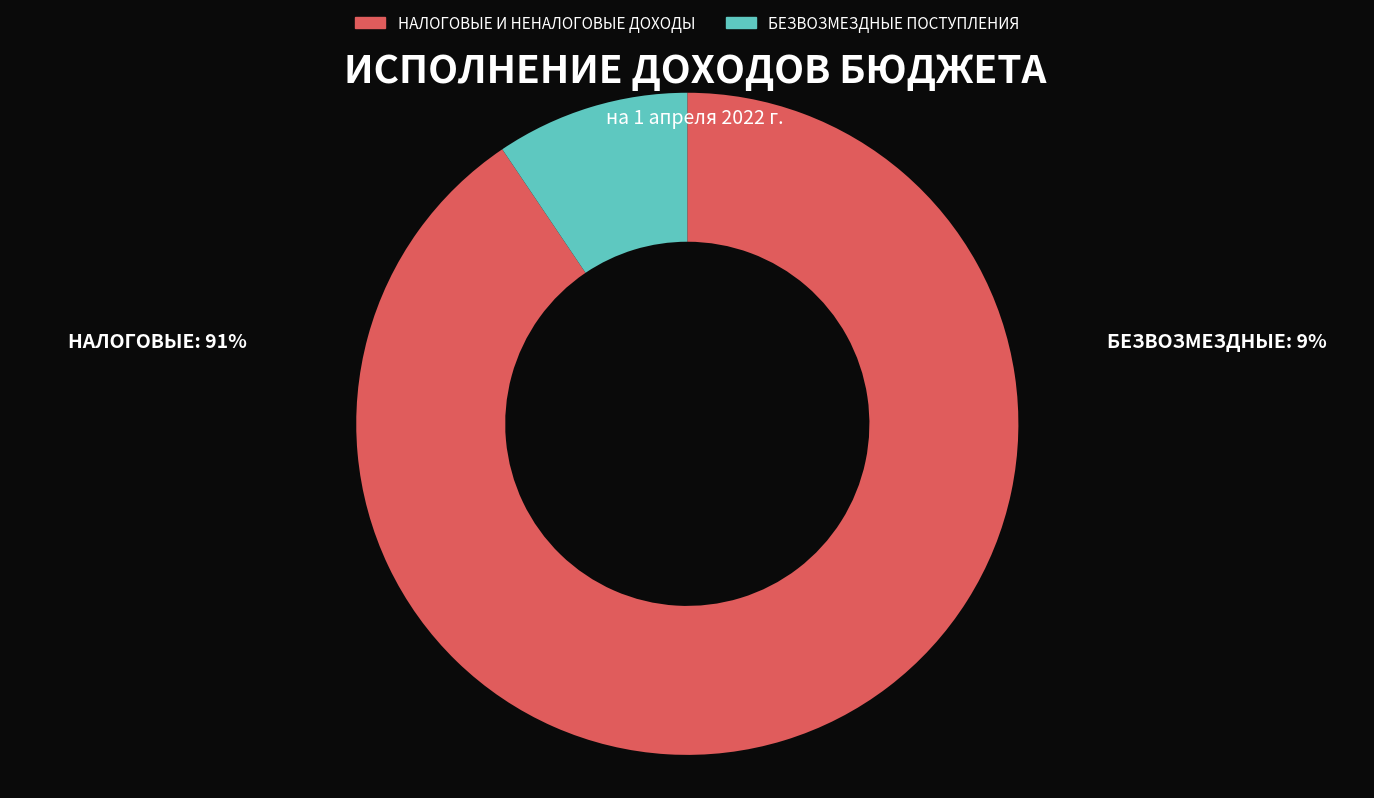

Between НАЛОГОВЫЕ И НЕНАЛОГОВЫЕ ДОХОДЫ and БЕЗВОЗМЕЗДНЫЕ ПОСТУПЛЕНИЯ, which is larger?

НАЛОГОВЫЕ И НЕНАЛОГОВЫЕ ДОХОДЫ